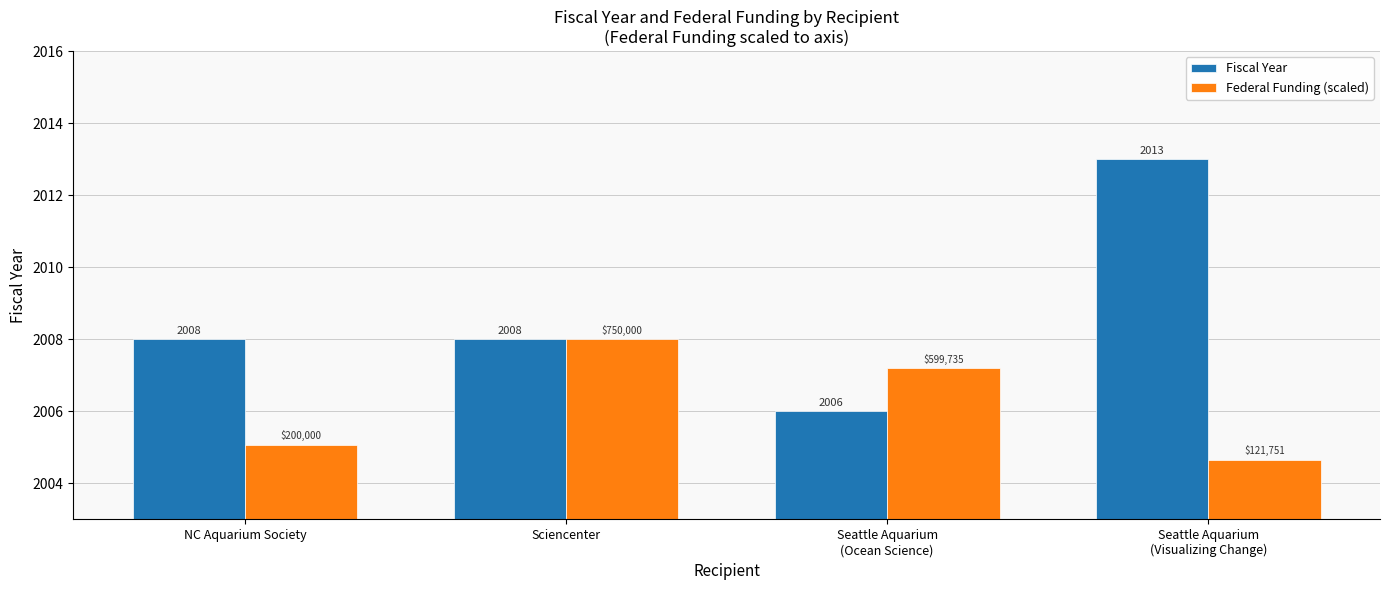

At which category is the sum across all series the highest?

Seattle Aquarium
(Visualizing Change)